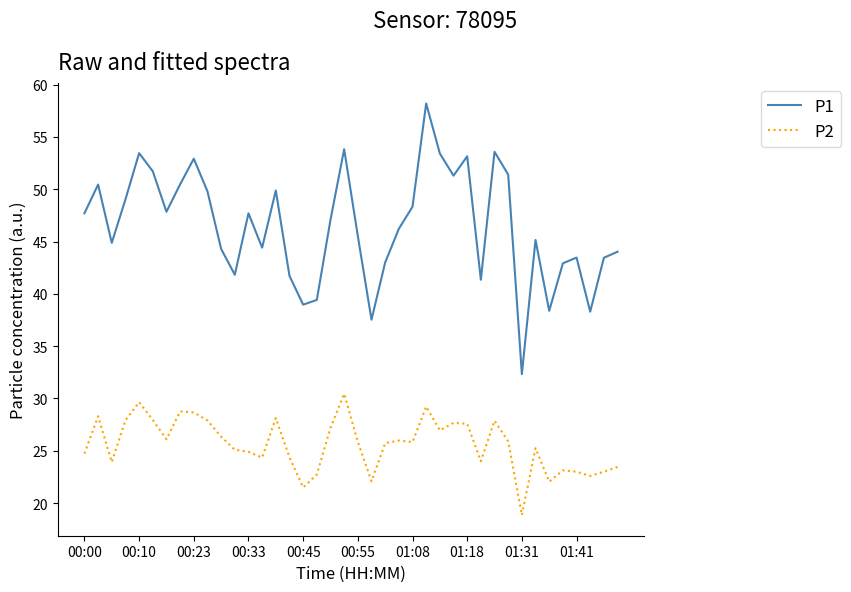

Which series has the largest range (max minus min)?

P1